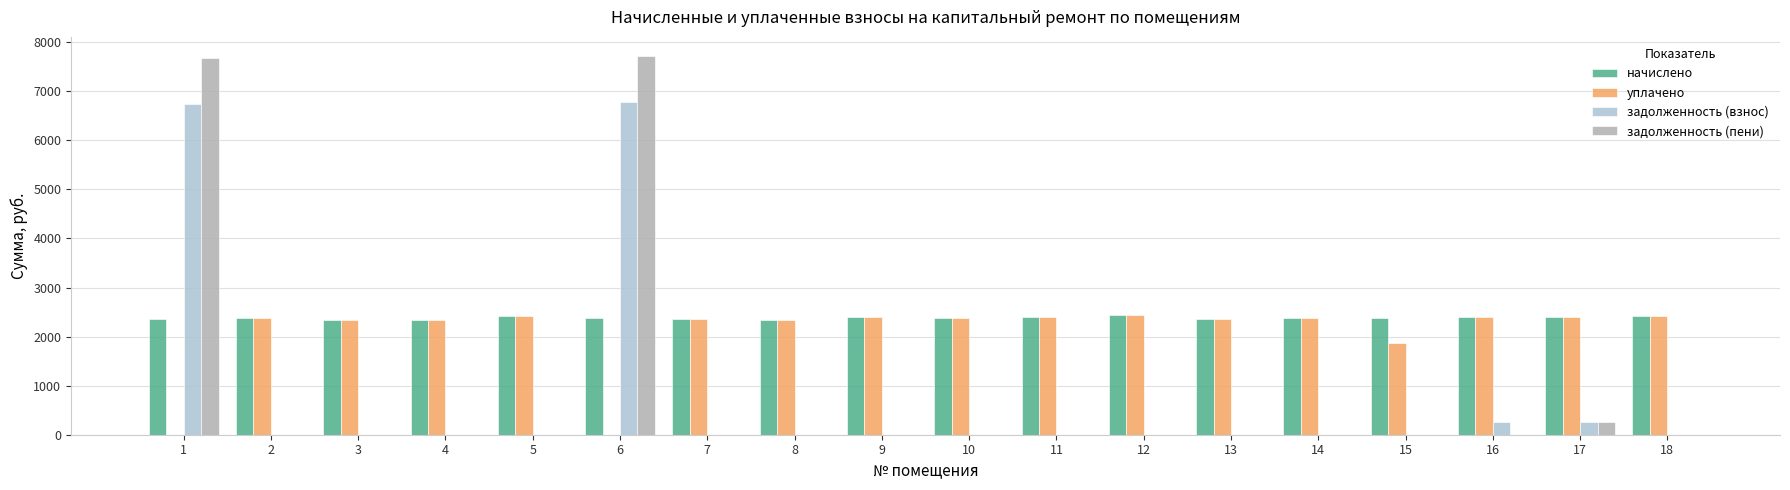

What is the highest value of the задолженность (пени) series?

7722.9